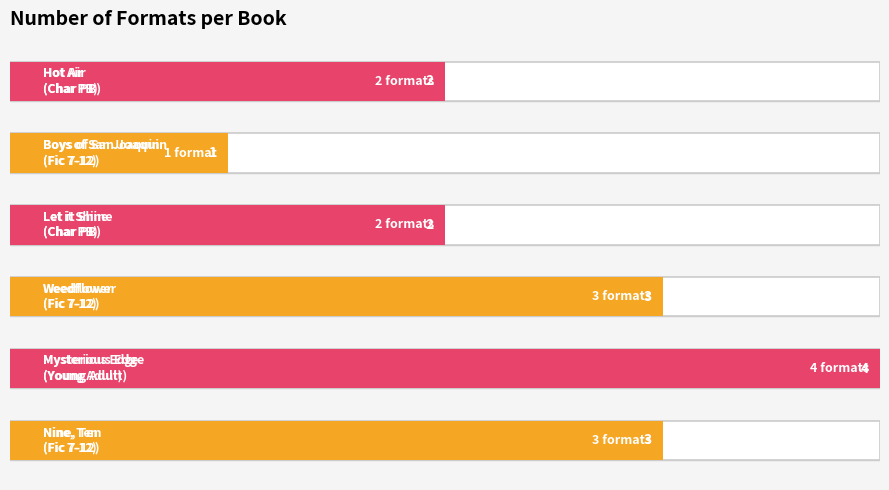

Reading left to right, transcribe all the data shown in this chart.

3	4	3	2	1	2